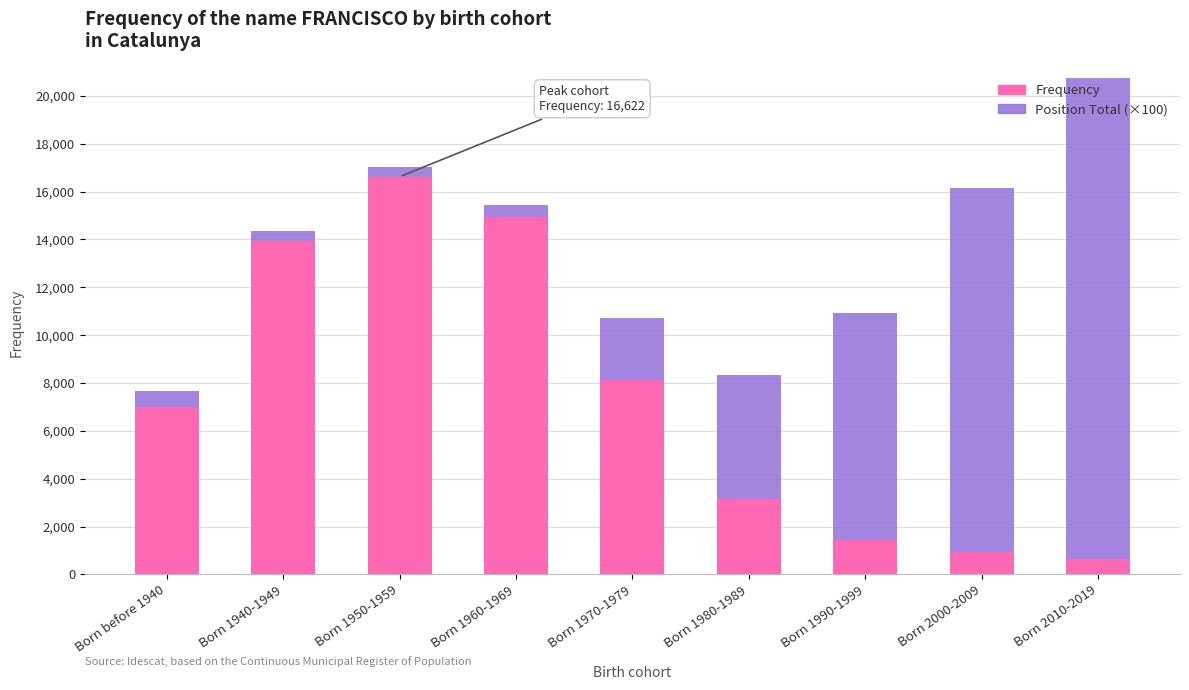

What is the lowest value of the Frequency series?

636